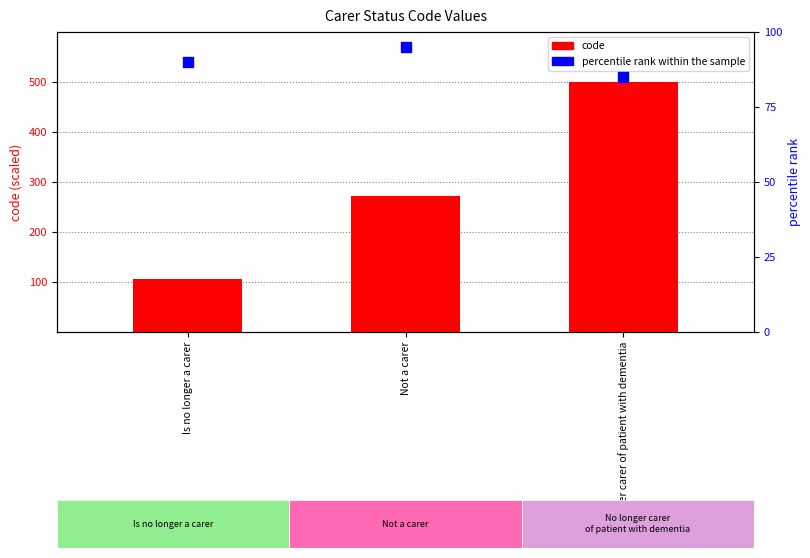

Which series reaches the minimum Y coordinate?

percentile rank within the sample